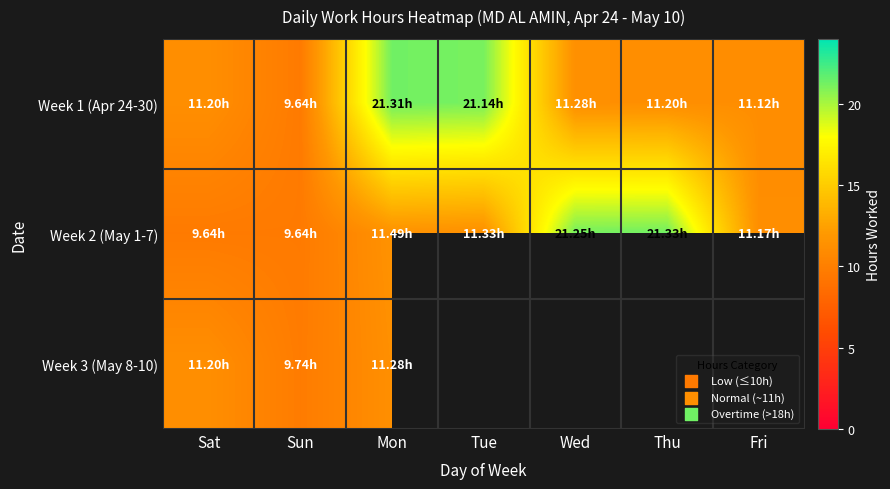

What is the difference between the maximum and minimum values in the Week 2 (May 1-7) series?

11.7